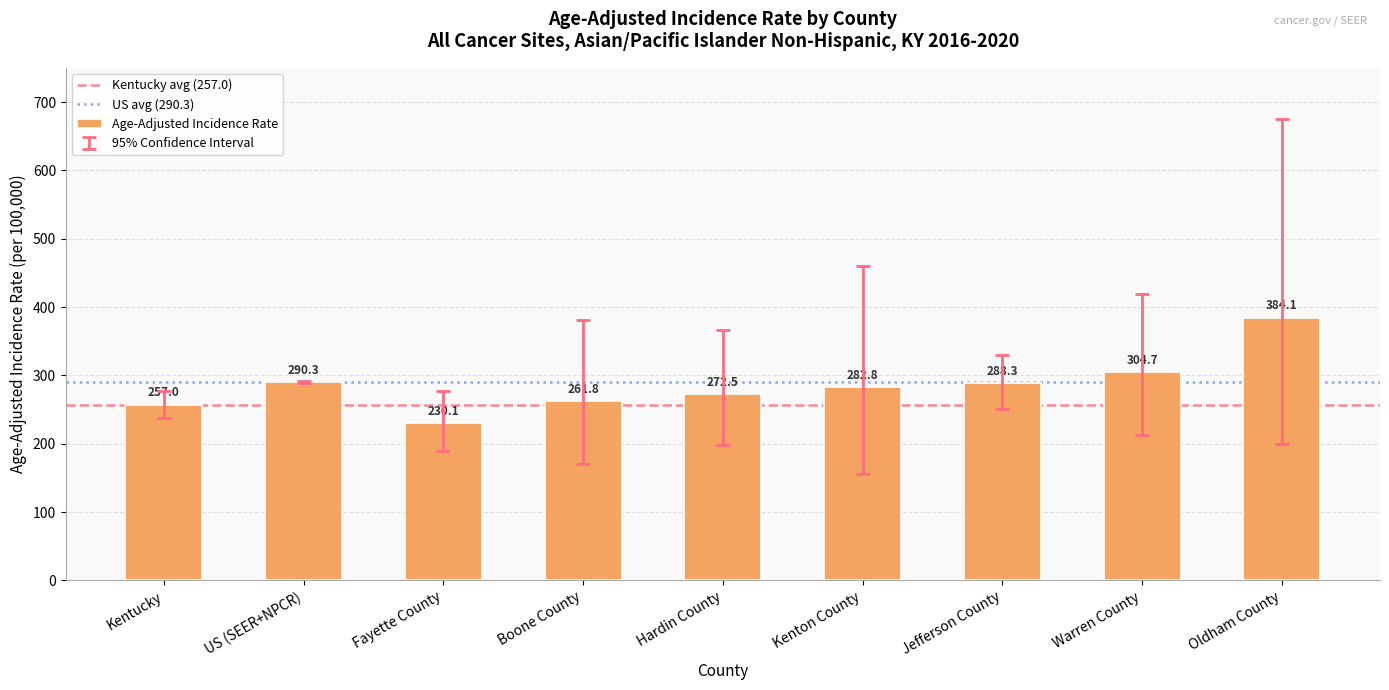

Reading left to right, what are all the values shown in this chart?

257.0	290.3	230.1	261.8	272.5	282.8	288.3	304.7	384.1